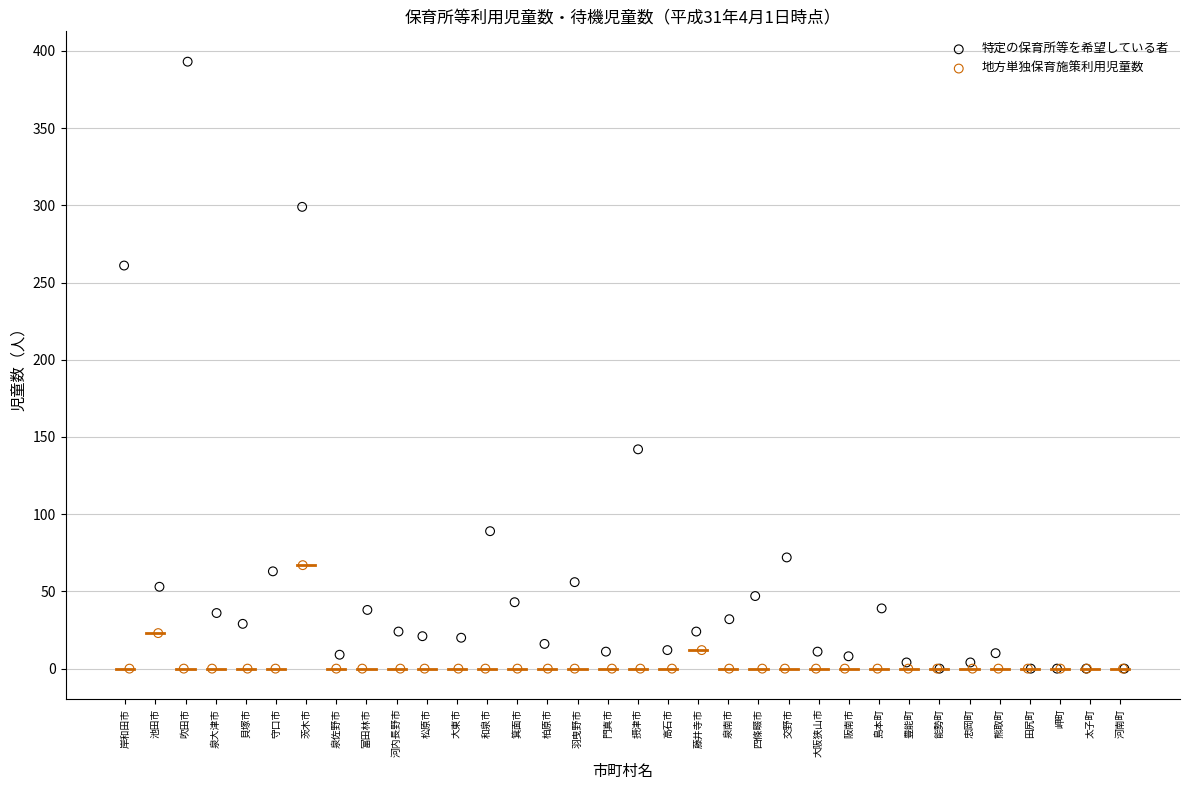

Which series contains the highest Y value?

特定の保育所等を希望している者